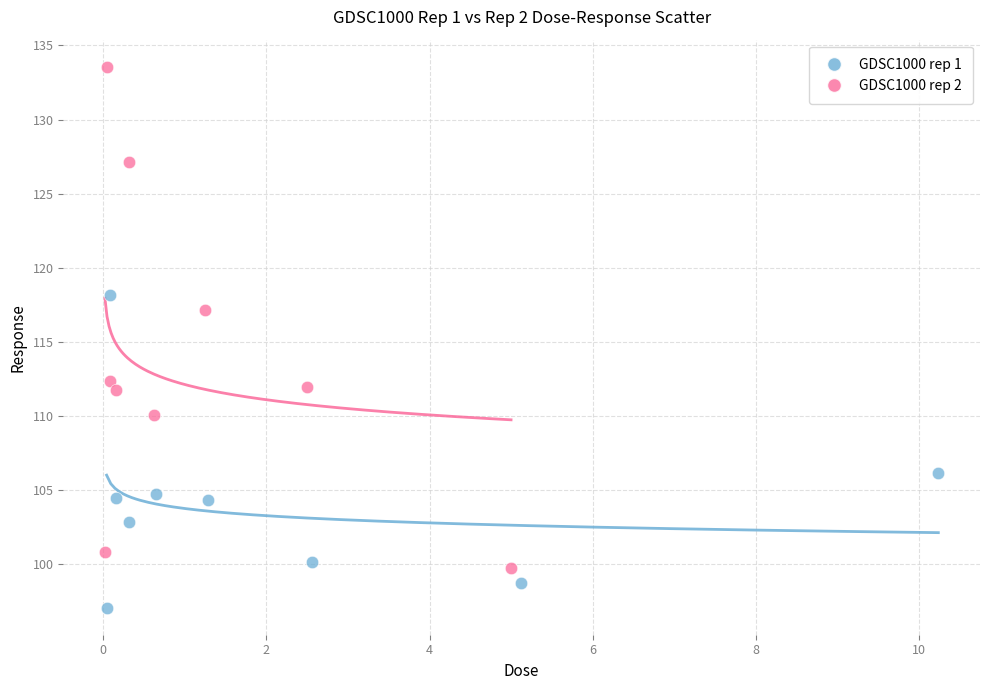

Which series reaches the minimum Y coordinate?

GDSC1000 rep 1